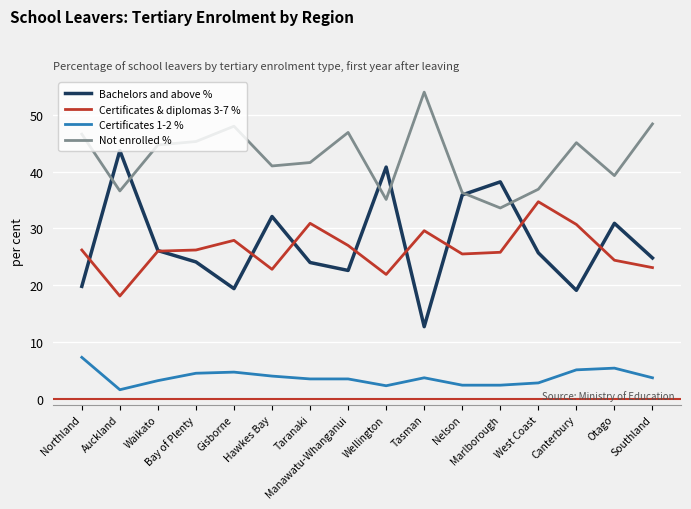

Is the value of Certificates & diplomas 3-7 % at Waikato greater than the value of Certificates 1-2 % at Otago?

Yes